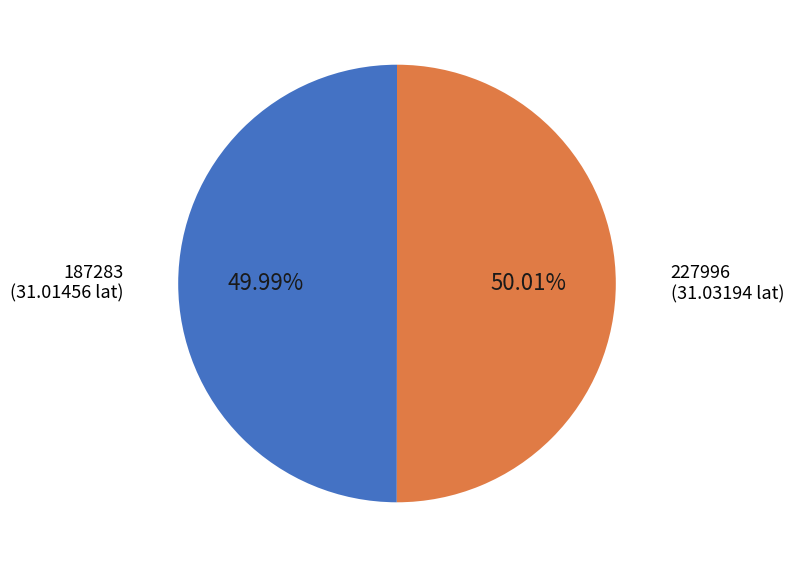

Is there a majority slice in this chart?

Yes